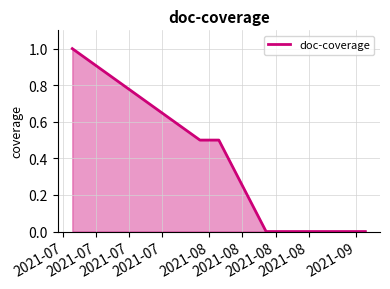

Reading left to right, transcribe all the data shown in this chart.

1.0	0.5	0.5	0.0	0.0